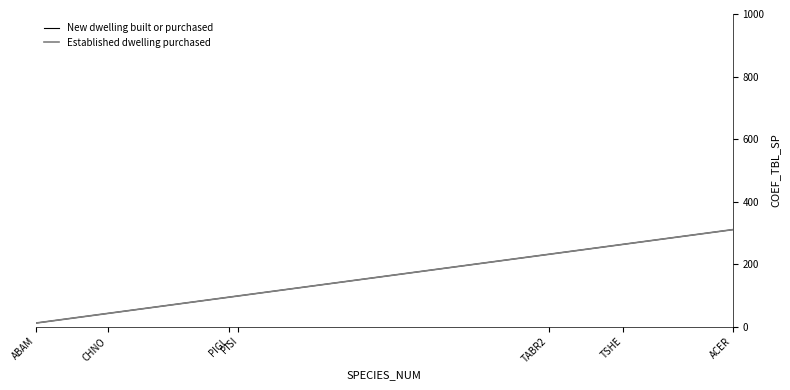

True or false: New dwelling built or purchased and Established dwelling purchased cross at least once.

False